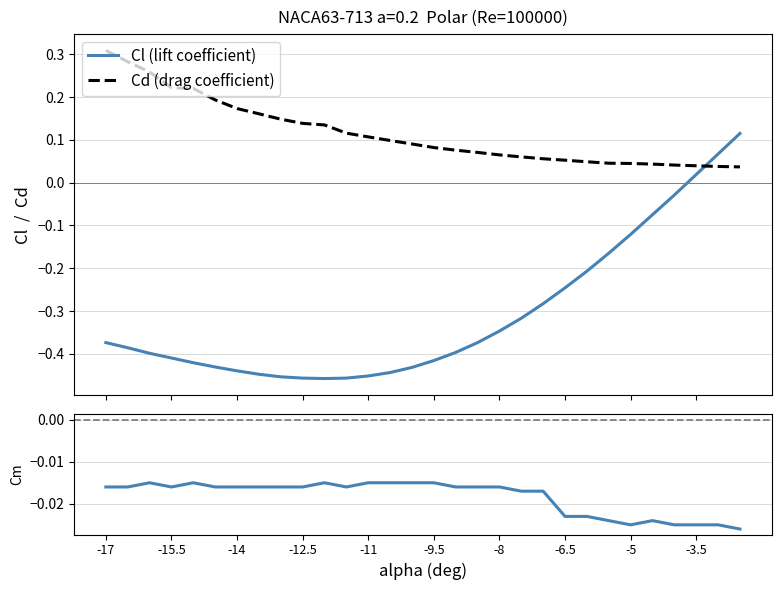

Which label corresponds to the largest value in the chart?

-17